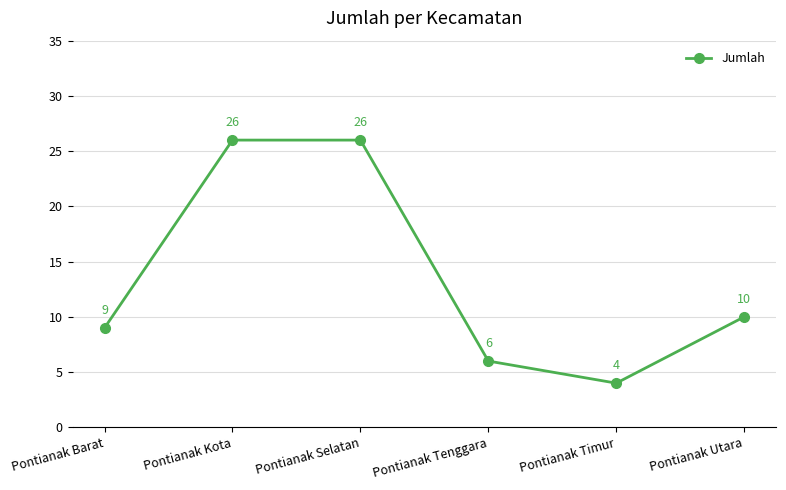

What is the label of the 2nd point from the left?

Pontianak Kota